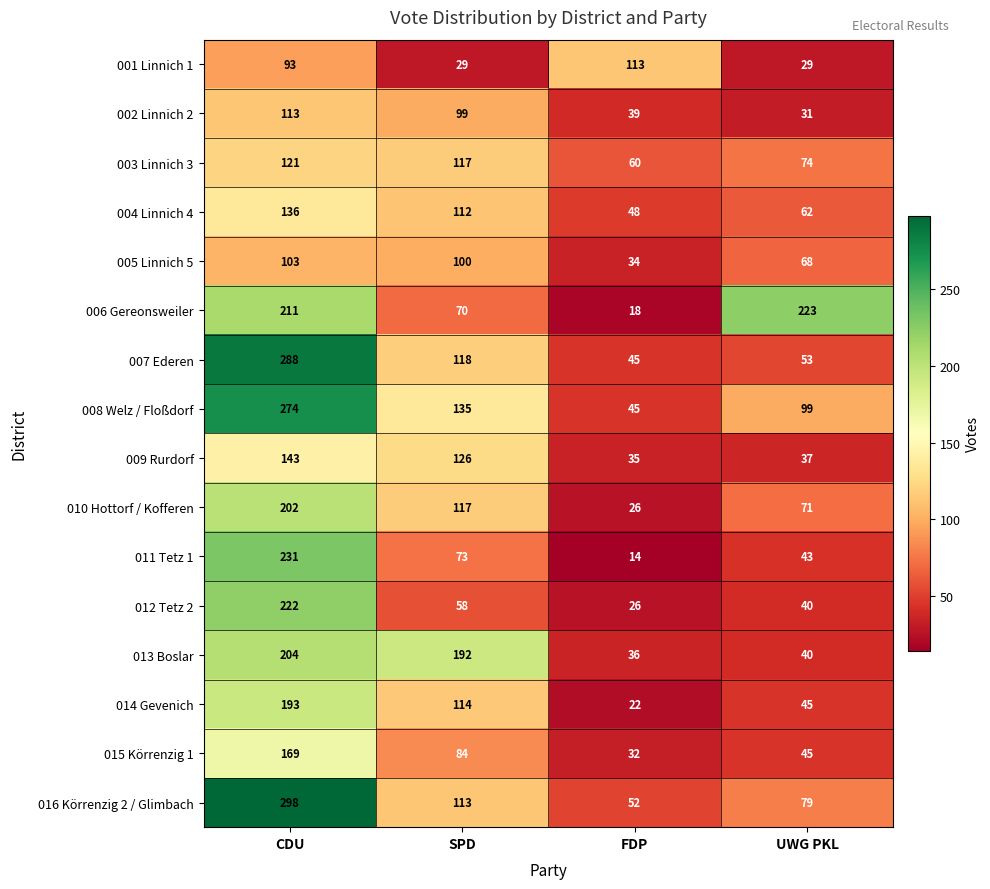

What is the average value of the 010 Hottorf / Kofferen series?

104